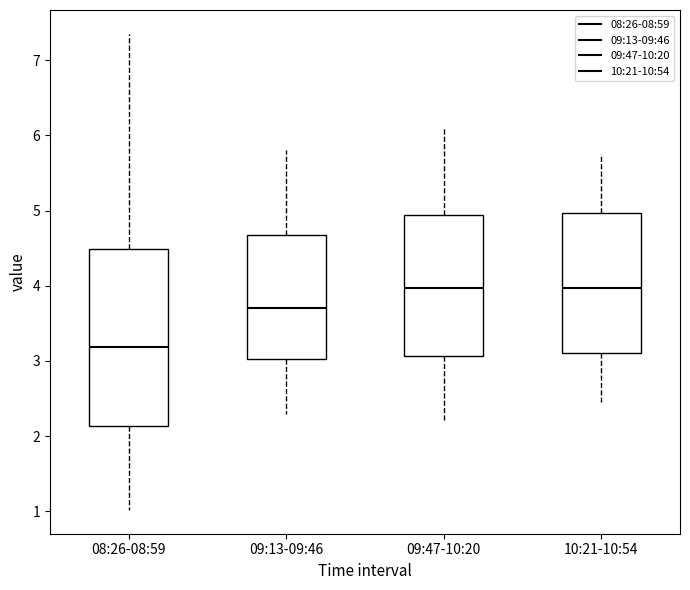

Reading left to right, transcribe this box plot: for each box, give where its median line is, the range the box spans, and where its two whiskers end, as read against the y-axis. The values are not printed on the chart, so give them approximately, as read against the axis.

08:26-08:59: median 3.2, box 2.1 to 4.5, whiskers 1.0 to 7.4
09:13-09:46: median 3.7, box 3.0 to 4.7, whiskers 2.3 to 5.8
09:47-10:20: median 4.0, box 3.1 to 4.9, whiskers 2.2 to 6.1
10:21-10:54: median 4.0, box 3.1 to 5.0, whiskers 2.5 to 5.8